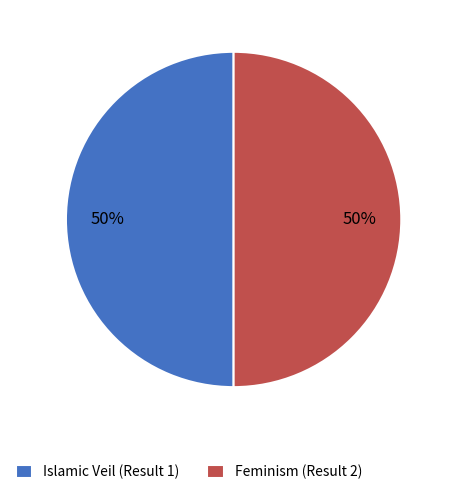

To the nearest percent, what percentage of the pie is Islamic Veil (Result 1)?

50%